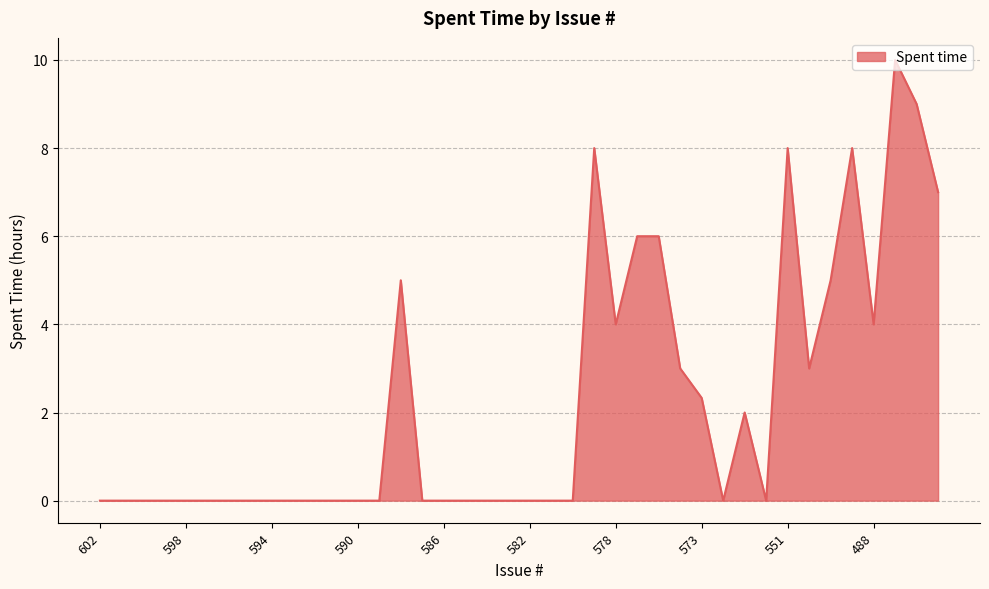

What is the maximum value shown in the chart?

10.0